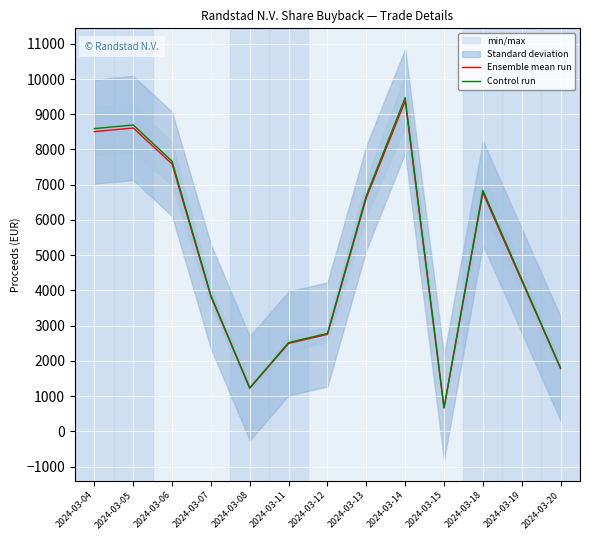

Rank the categories by Control run value from lowest to highest.

2024-03-15, 2024-03-08, 2024-03-20, 2024-03-11, 2024-03-12, 2024-03-07, 2024-03-19, 2024-03-13, 2024-03-18, 2024-03-06, 2024-03-04, 2024-03-05, 2024-03-14